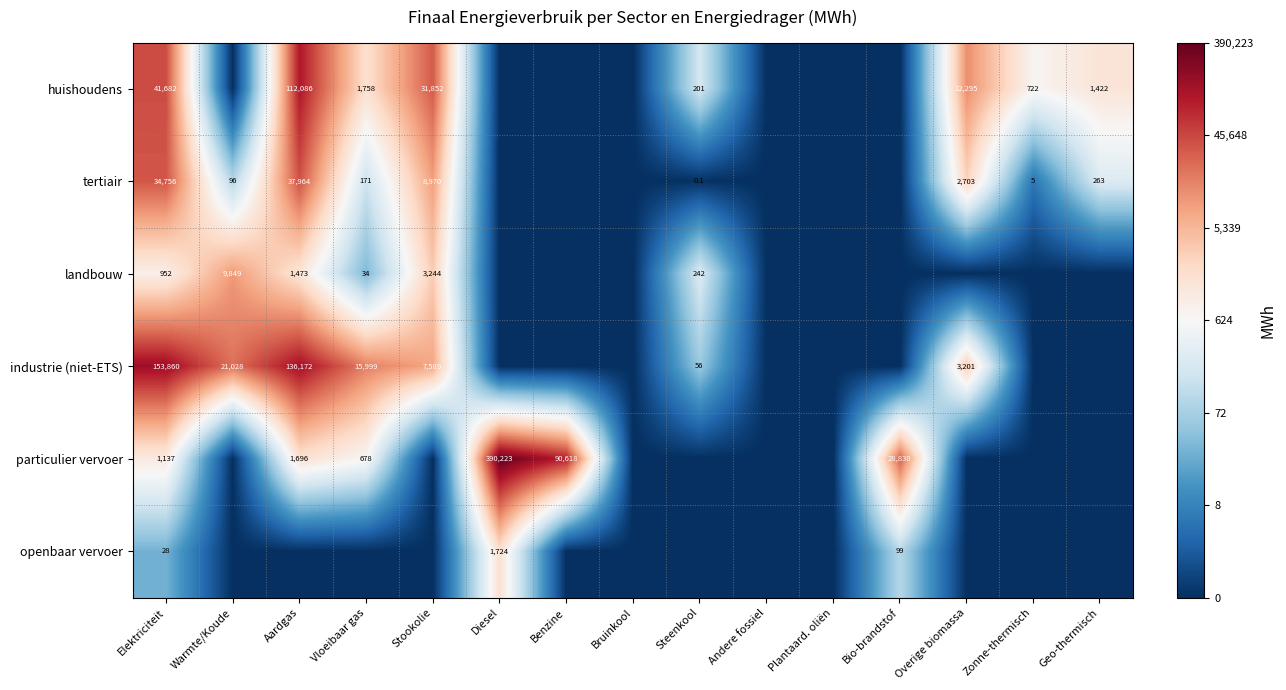

The tertiair series shows 18.6 at Elektriciteit. True or false?

False